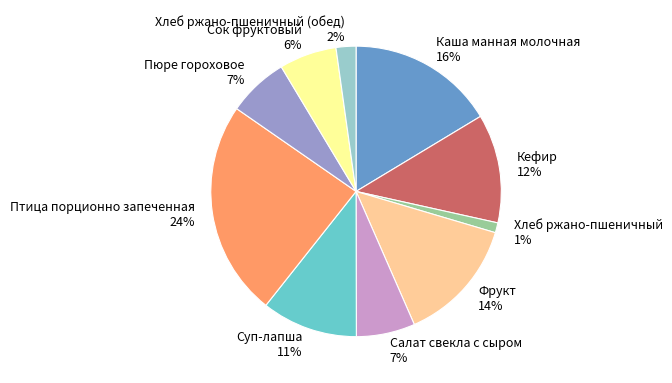

Is it true that Хлеб ржано-пшеничный is 1% of the pie?

True